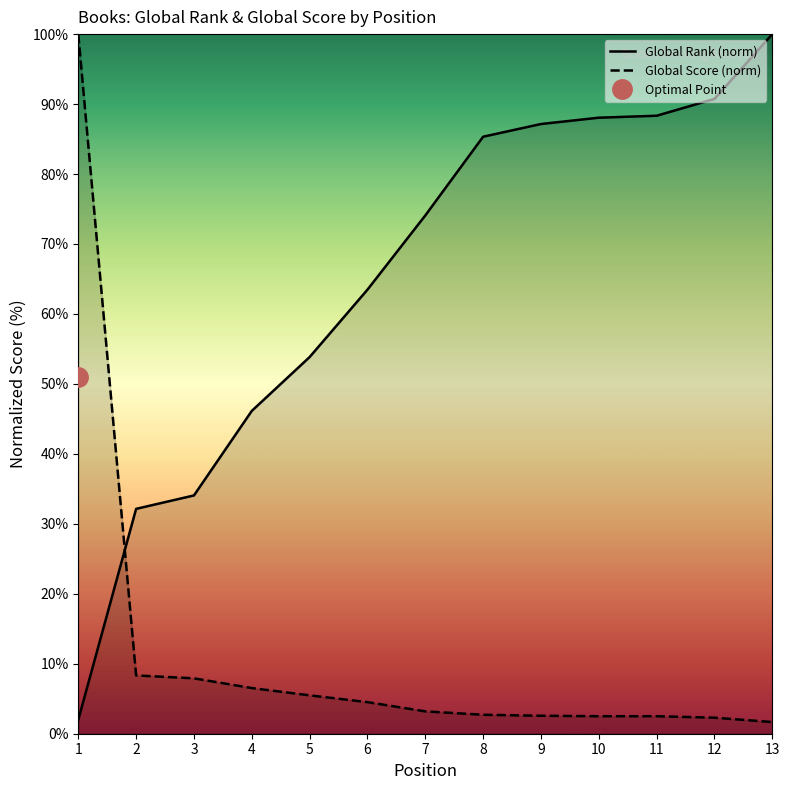

At how many categories does at least one series exceed 93?

2